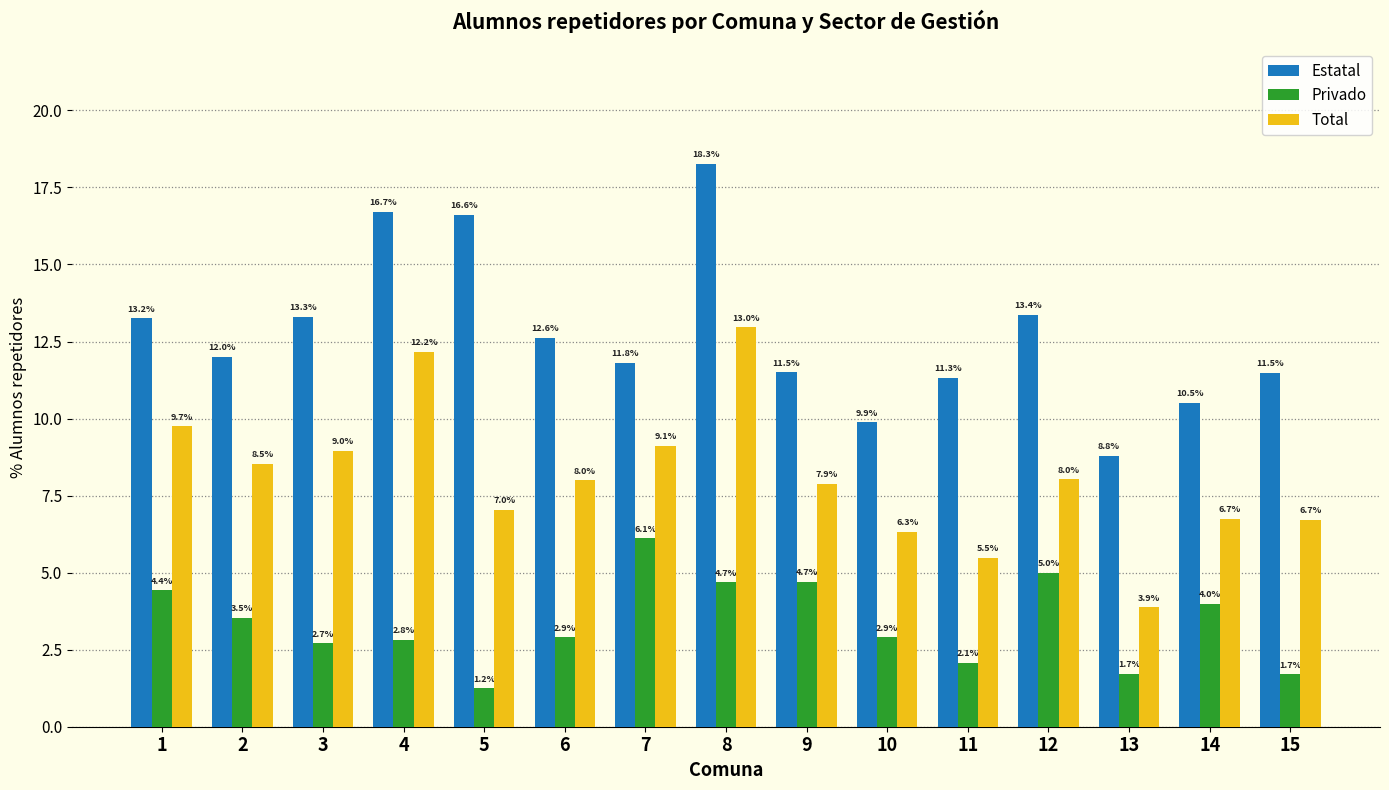

What are all the series names shown in the legend?

Estatal, Privado, Total